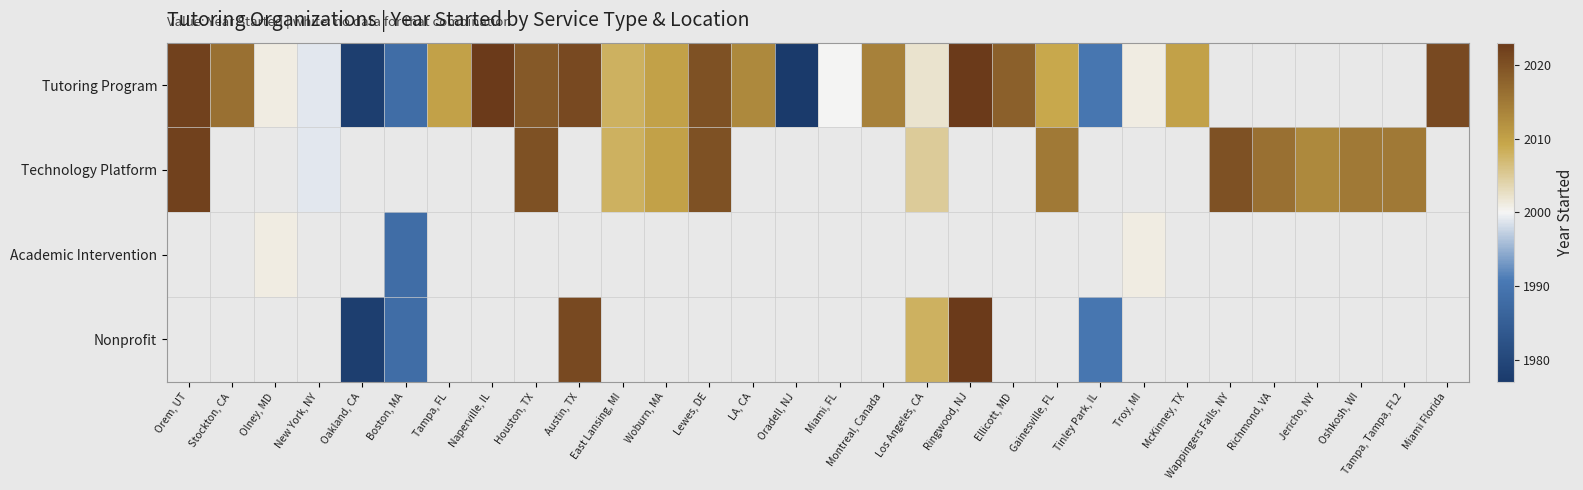

What is the minimum value for Technology Platform?

1999.0